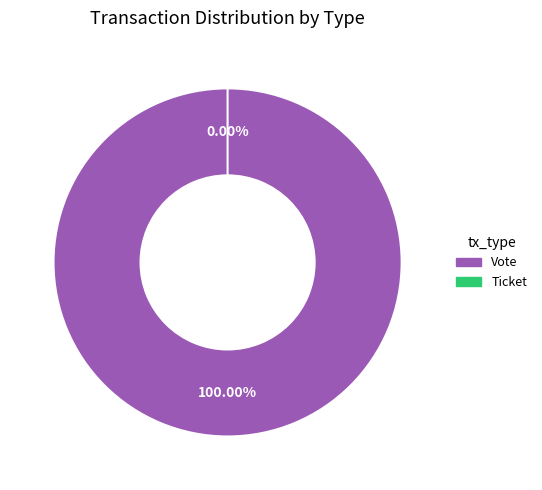

To the nearest percent, what is the difference between the largest and smallest slice percentages?

100%